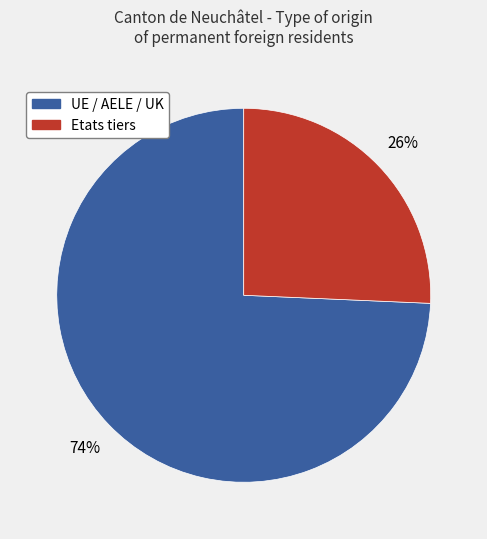

Which has a higher value, Etats tiers or UE / AELE / UK?

UE / AELE / UK